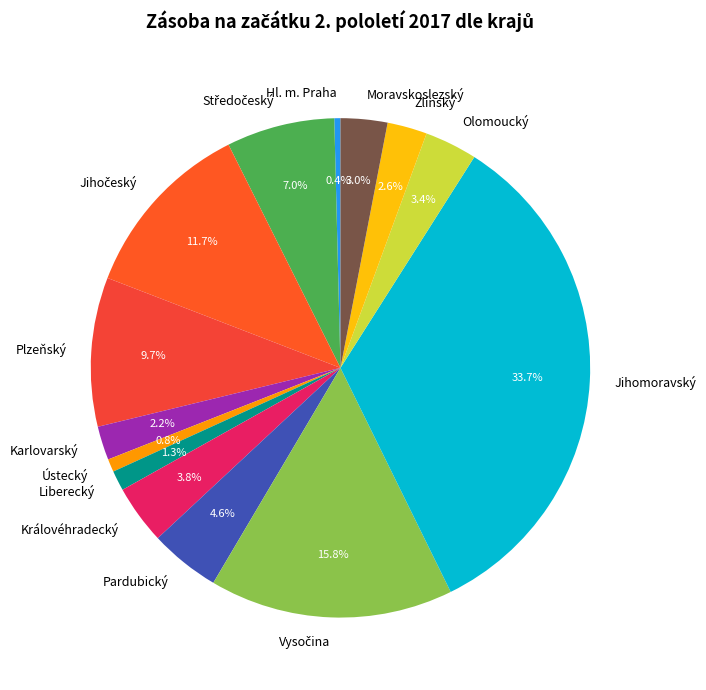

What is the total percentage of Jihomoravský and Hl. m. Praha?

34.1%